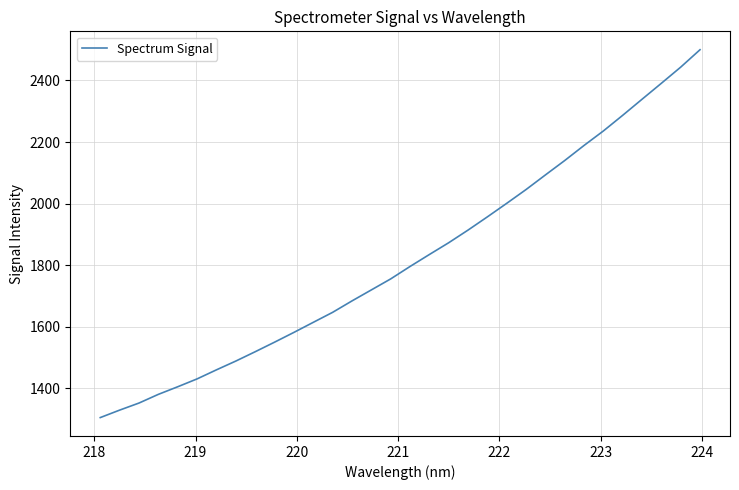

What is the difference between the maximum and minimum values?

1195.7